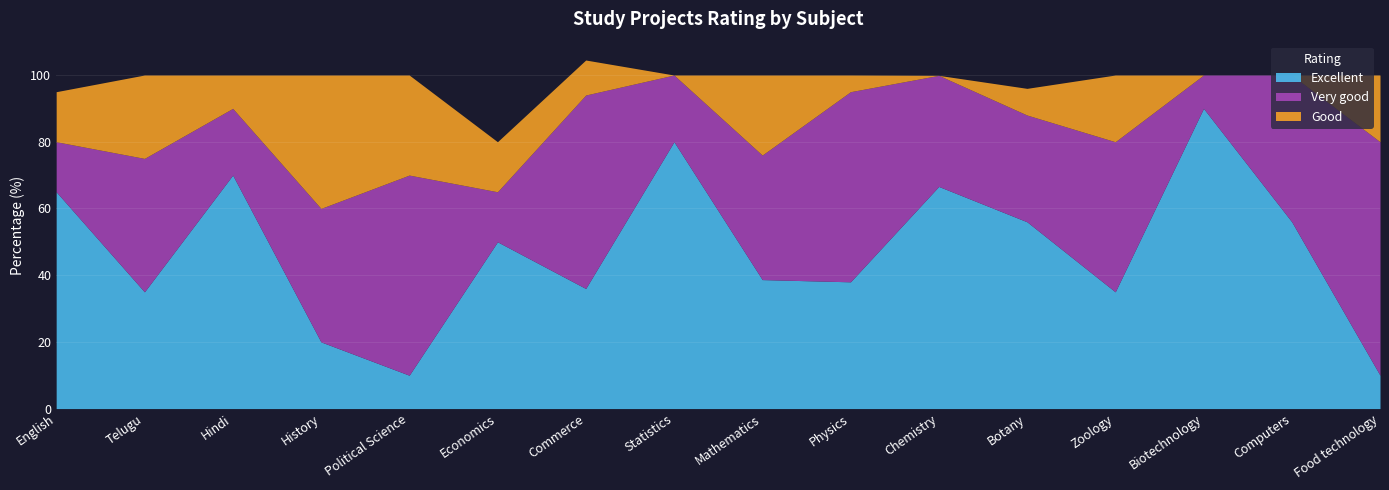

Reading right to left, extract all data points from this chart.

Excellent: 10.0	56.0	90.0	35.0	56.0	66.6	38.0	38.7	80.0	36.0	50.0	10.0	20.0	70.0	35.0	65.0
Very good: 70.0	44.0	10.0	45.0	32.0	33.3	57.0	37.3	20.0	58.0	15.0	60.0	40.0	20.0	40.0	15.0
Good: 20.0	0.0	0.0	20.0	8.0	0.0	5.0	24.0	0.0	10.5	15.0	30.0	40.0	10.0	25.0	15.0